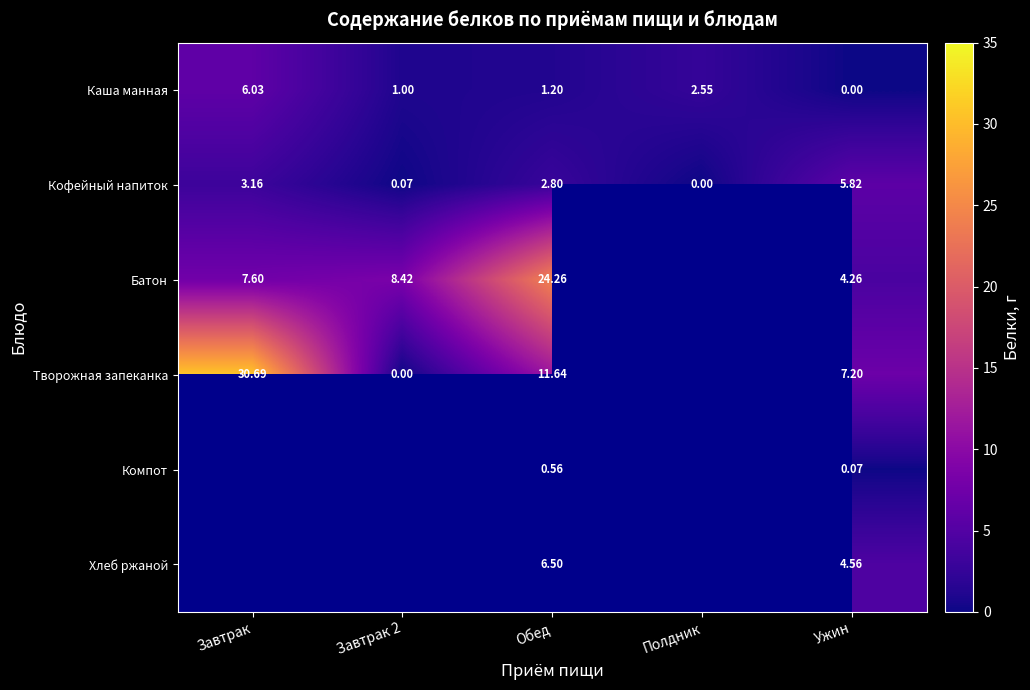

Is the value of Творожная запеканка at Обед greater than the value of Батон at Завтрак?

Yes